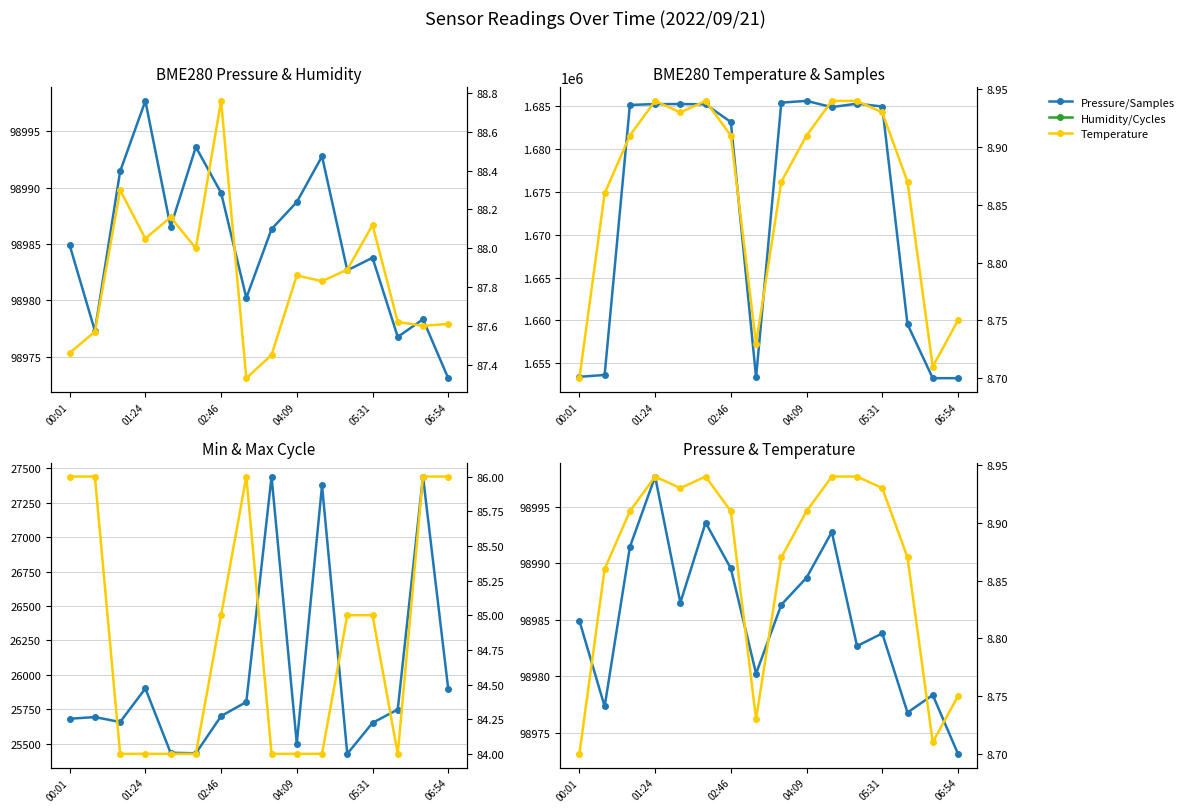

Which series has the largest total across all categories?

Samples